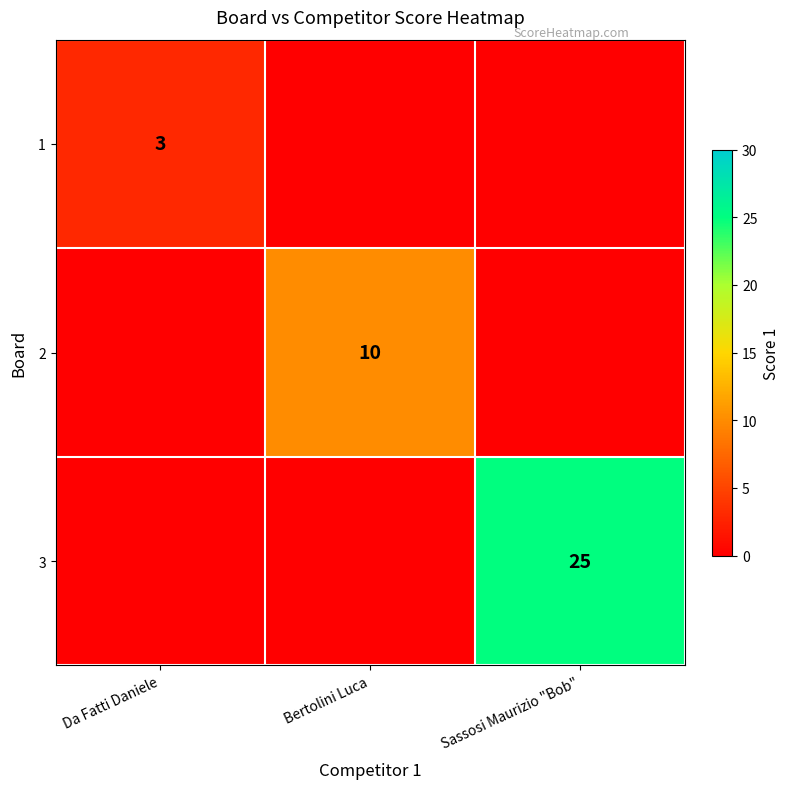

The 3 series shows 25 at Sassosi Maurizio "Bob". True or false?

True